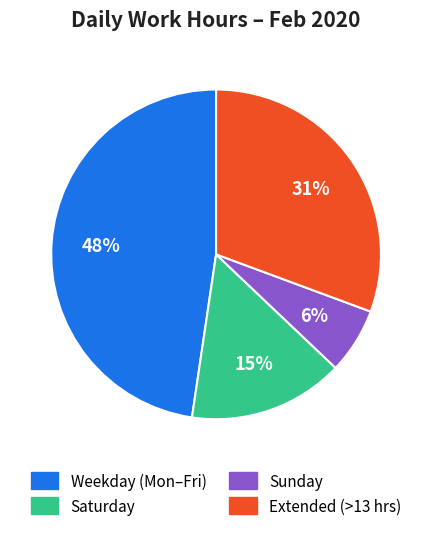

To the nearest percent, what is the difference between the Saturday and Sunday slice percentages?

9%